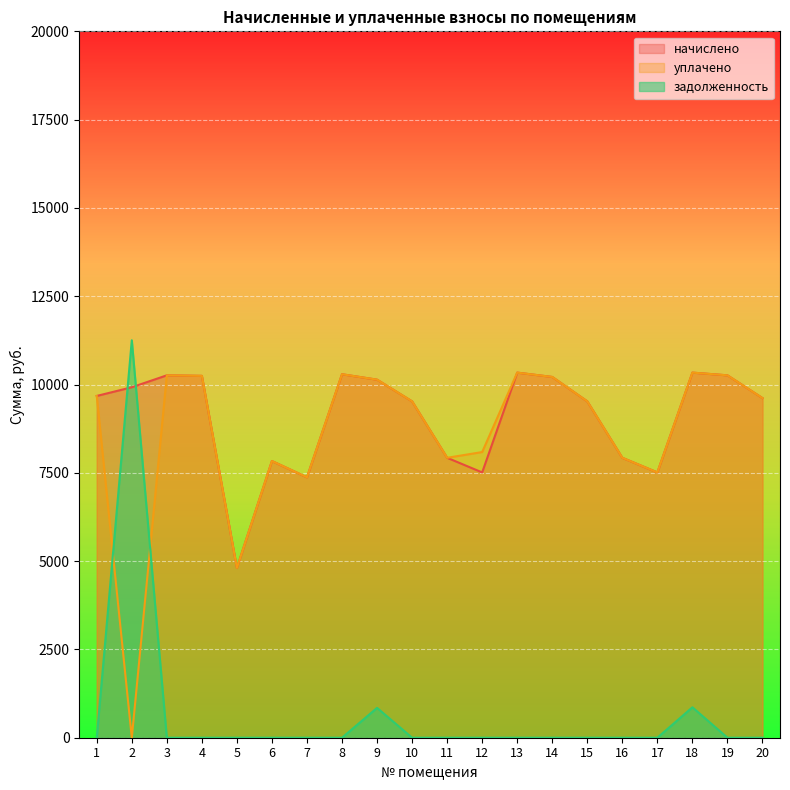

How many data points in уплачено are less than 9615?

10